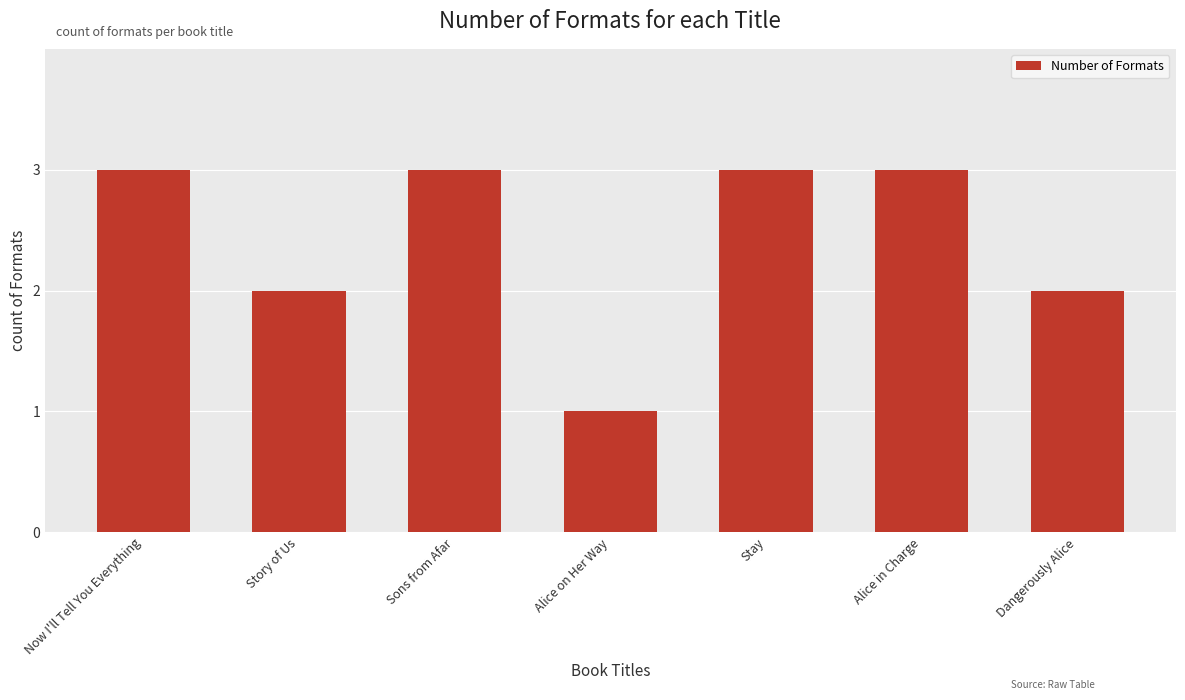

Is it true that the value at Now I'll Tell You Everything is 5?

False